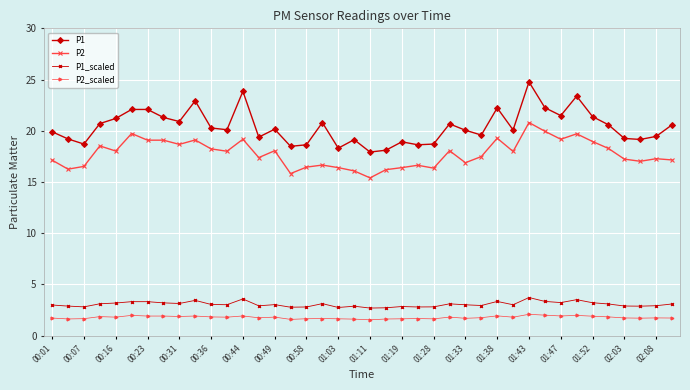

True or false: P1_scaled and P2_scaled intersect in this chart.

False